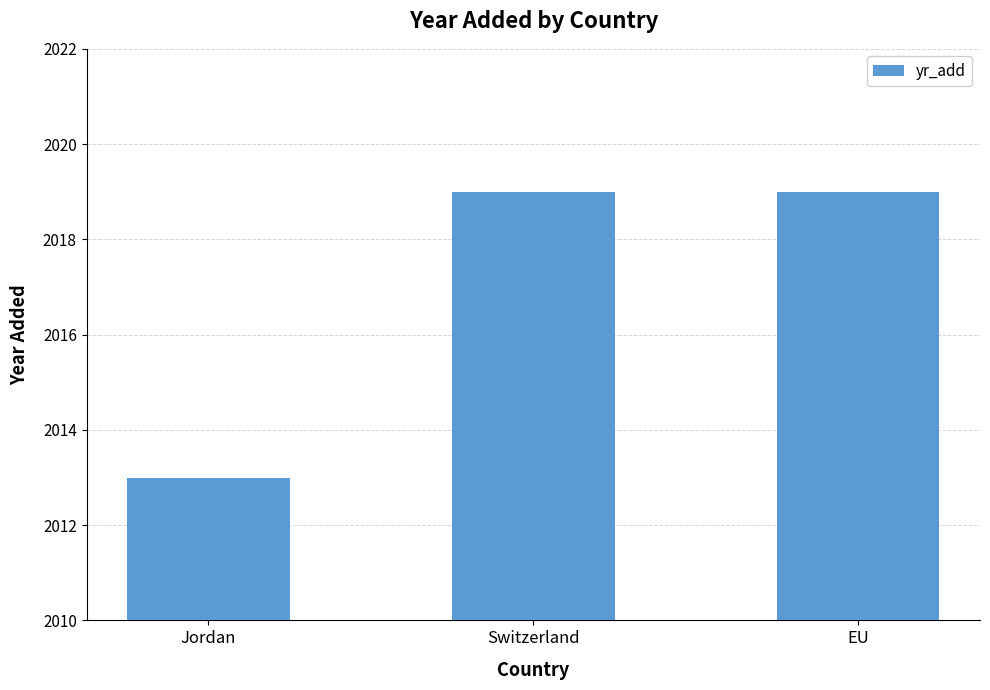

Reading left to right, list all the values displayed in this chart.

2013	2019	2019